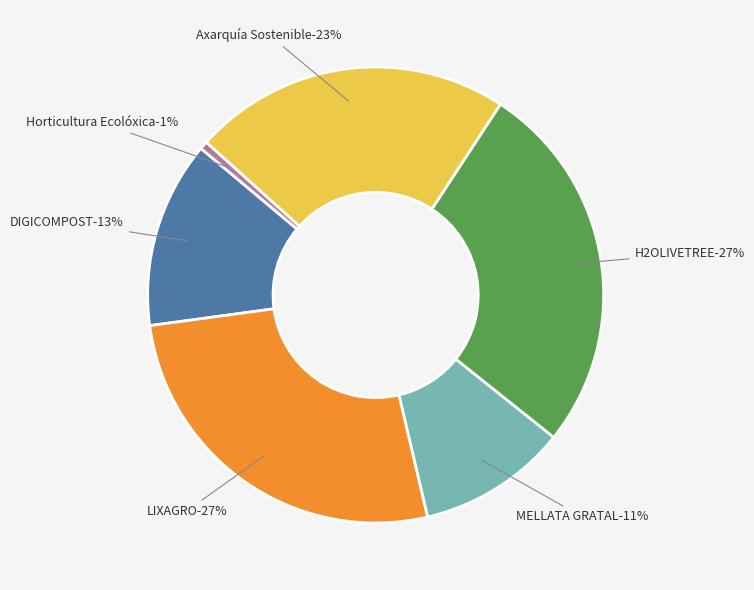

The LIXAGRO slice represents 27% of the pie. True or false?

True